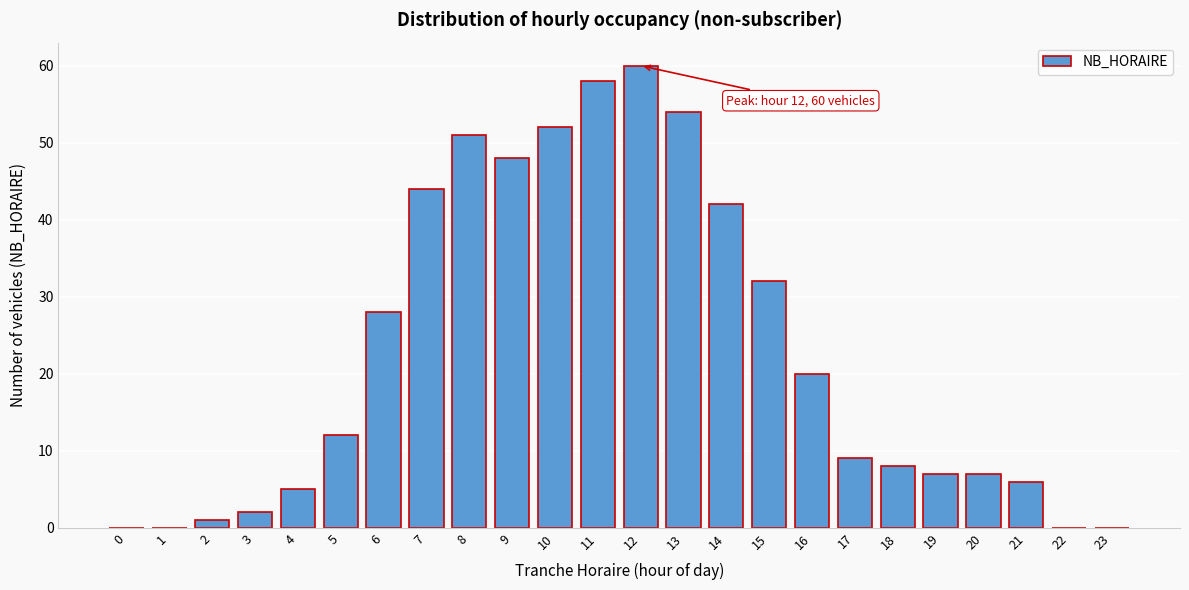

Reading right to left, extract all data points from this chart.

23=0	22=0	21=6	20=7	19=7	18=8	17=9	16=20	15=32	14=42	13=54	12=60	11=58	10=52	9=48	8=51	7=44	6=28	5=12	4=5	3=2	2=1	1=0	0=0